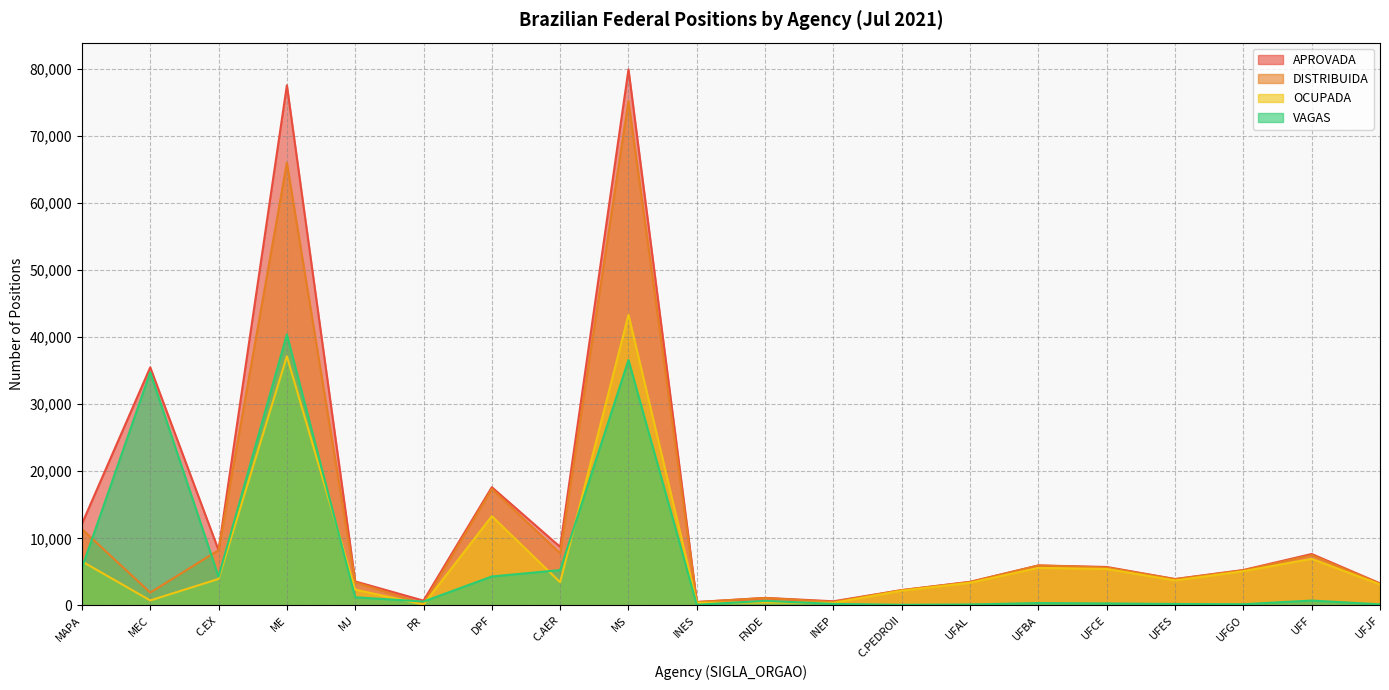

Reading right to left, list all the values displayed in this chart.

APROVADA: 3292	7664	5280	3938	5732	5957	3519	2283	617	1124	505	79889	8722	17621	714	3577	77525	8233	35484	12145
DISTRIBUIDA: 3237	7505	5231	3909	5651	5957	3489	2282	533	1104	501	75182	7758	17371	272	3454	65987	8231	1911	11376
OCUPADA: 3130	6940	5102	3722	5436	5603	3378	2196	387	443	402	43317	3456	13306	137	2359	37147	3948	742	6563
VAGAS: 162	724	178	216	296	354	141	87	230	681	103	36572	5266	4315	577	1218	40378	4285	34742	5582